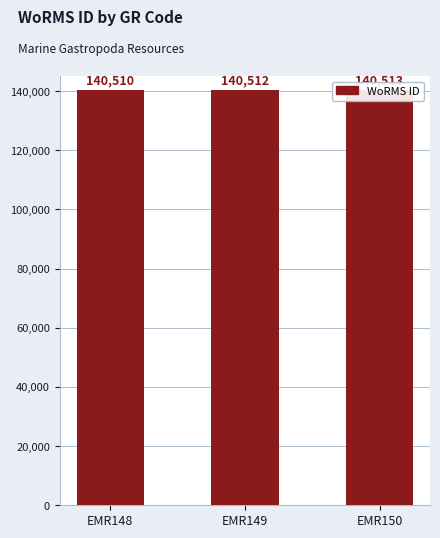

List the labels in order of value, largest first.

EMR150, EMR149, EMR148